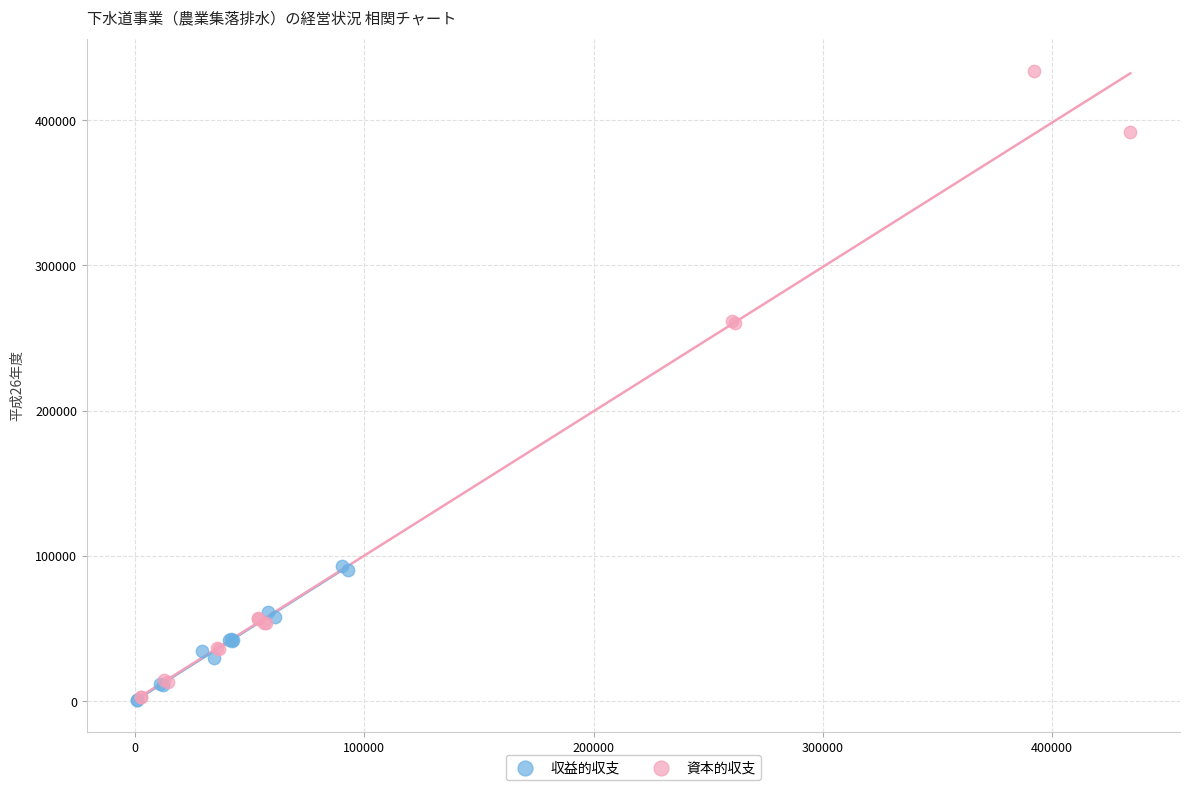

Which series contains the highest Y value?

資本的収支